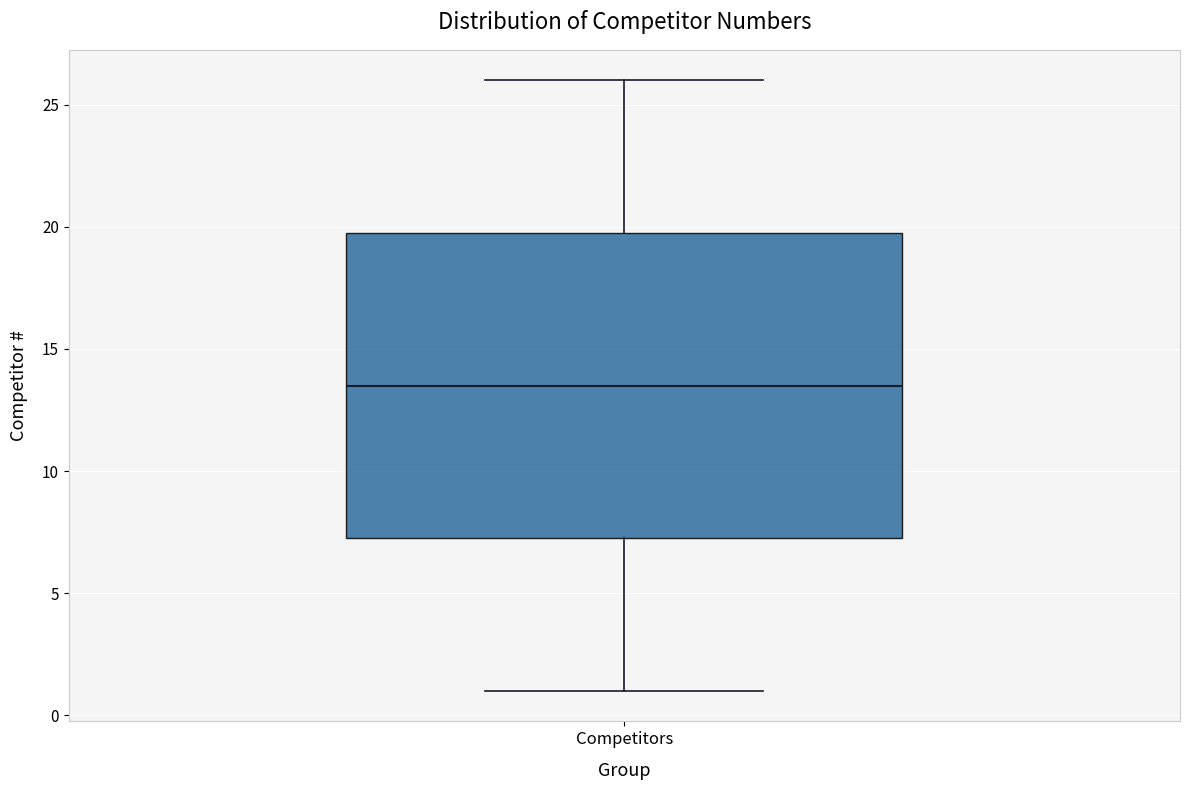

Read this box plot against the y-axis: the position of the median line, the range covered by the box, and the ends of both whiskers. The values are not printed on the chart, so give them approximately, as read against the axis.

median 13.5, box 7.5 to 20.0, whiskers 1.0 to 26.0